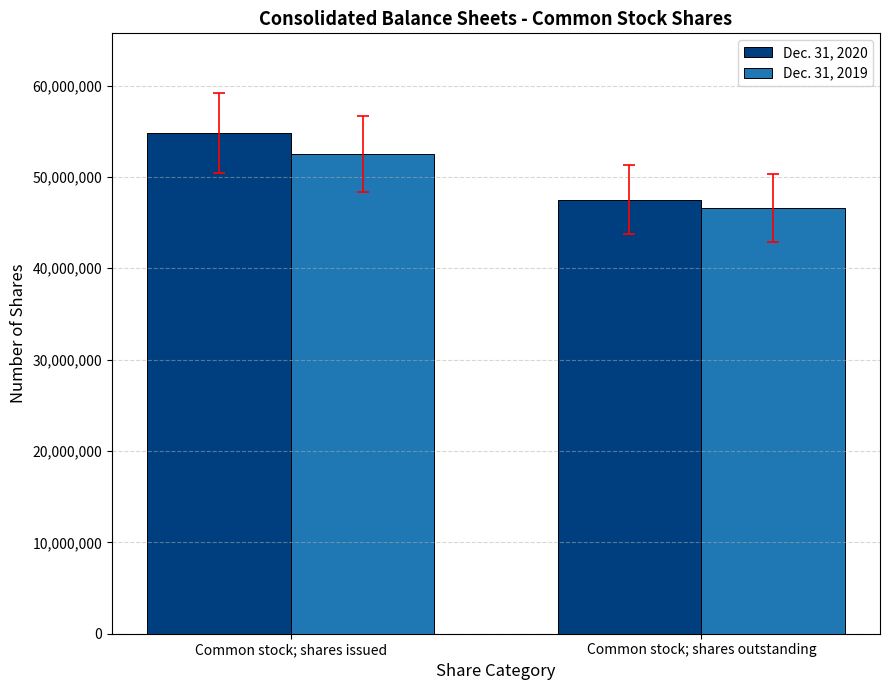

What is the smallest value displayed?

46576968